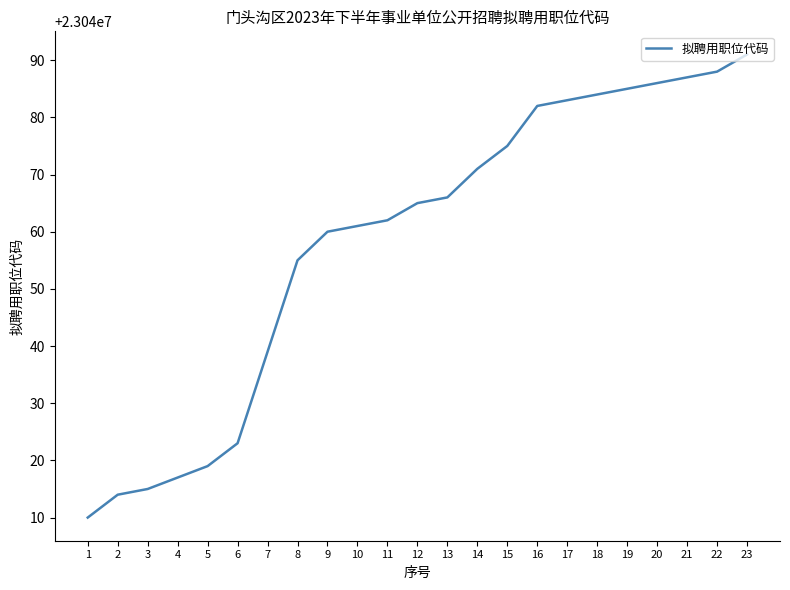

What is the maximum value shown in the chart?

23040091